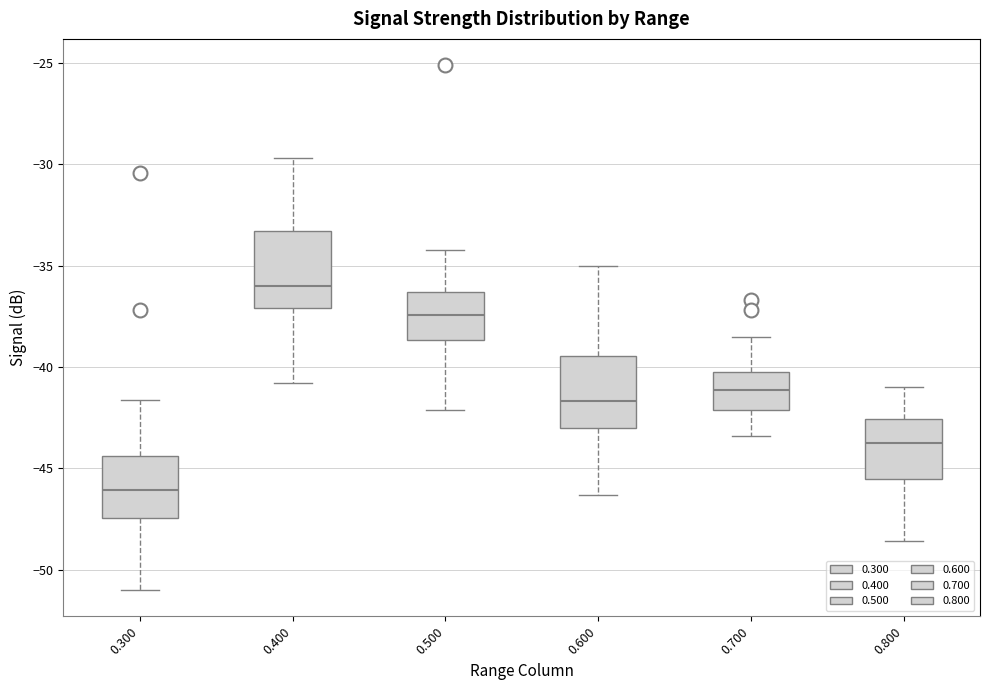

Which box has the lowest median line?

0.300